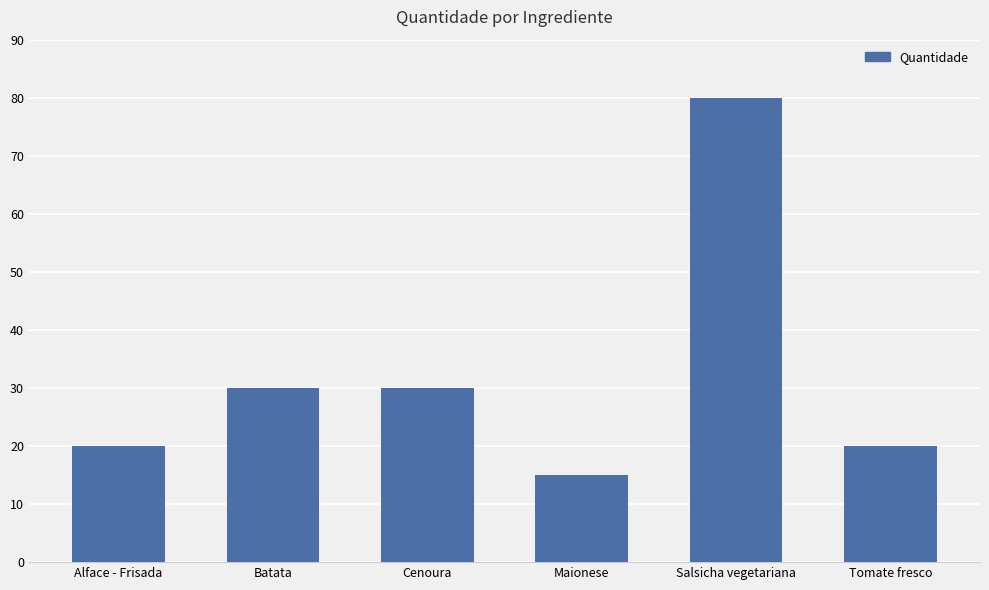

What is the sum of the values at Salsicha vegetariana and Cenoura?

110